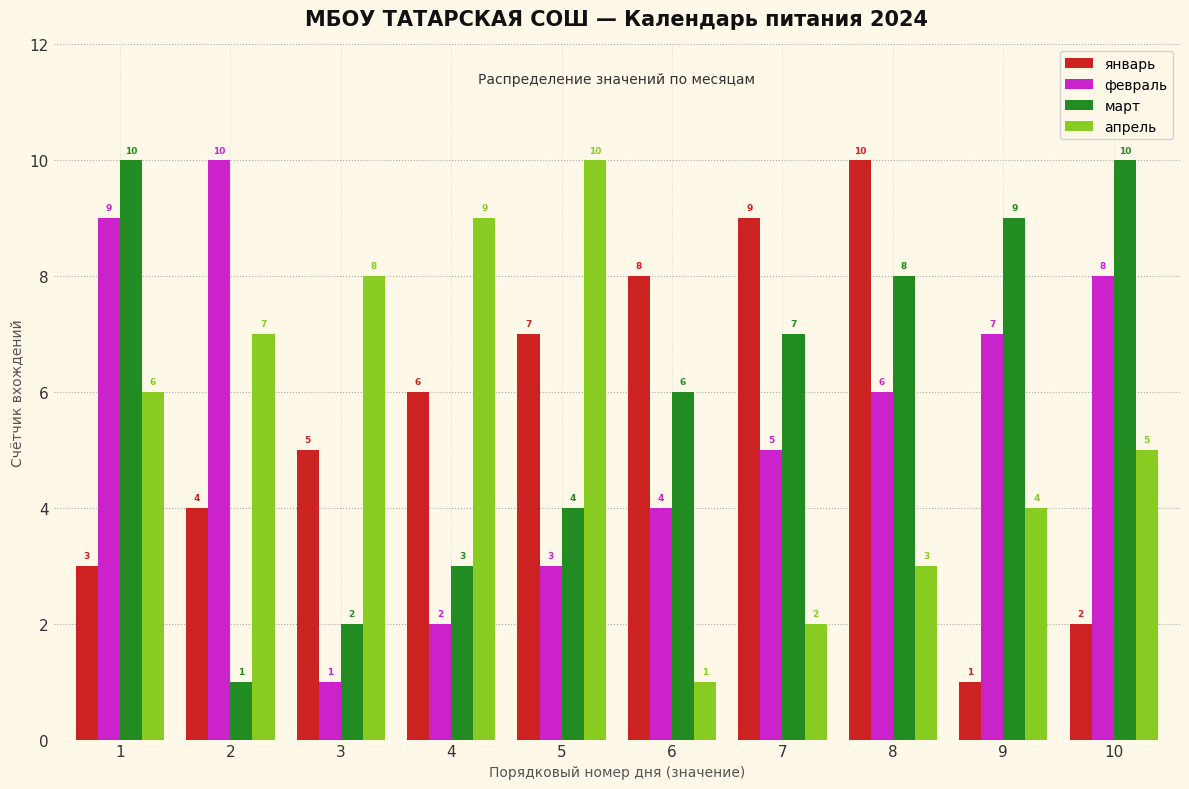

What is the value of the апрель bar at the 10th from the left?

5